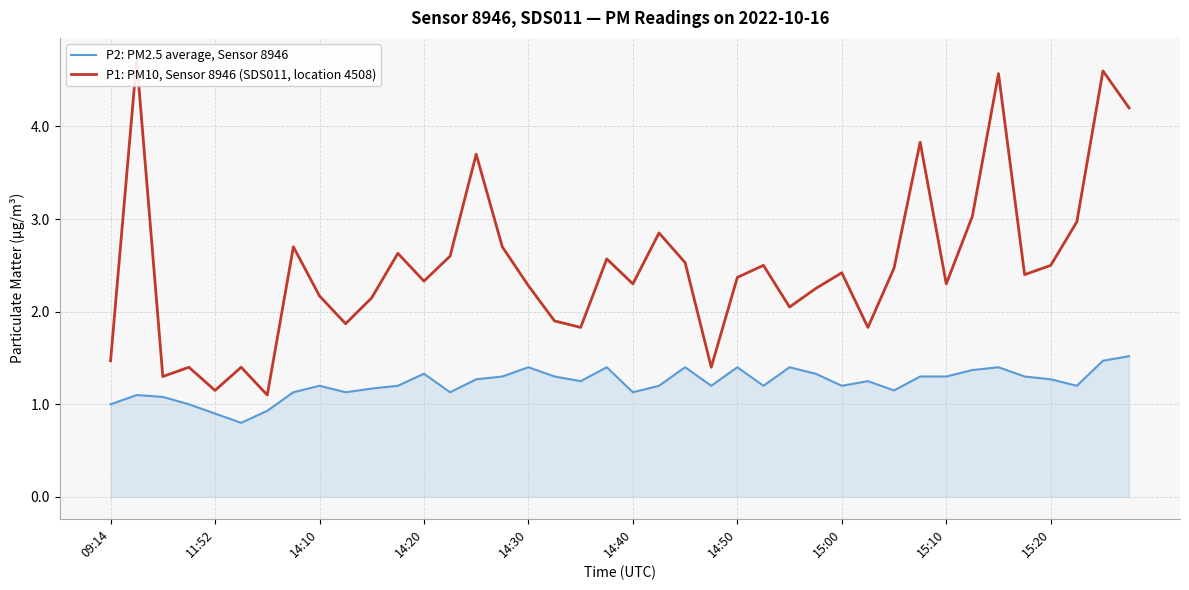

List the series in order of their overall mean, highest first.

P1: PM10, Sensor 8946 (SDS011, location 4508), P2: PM2.5 average, Sensor 8946